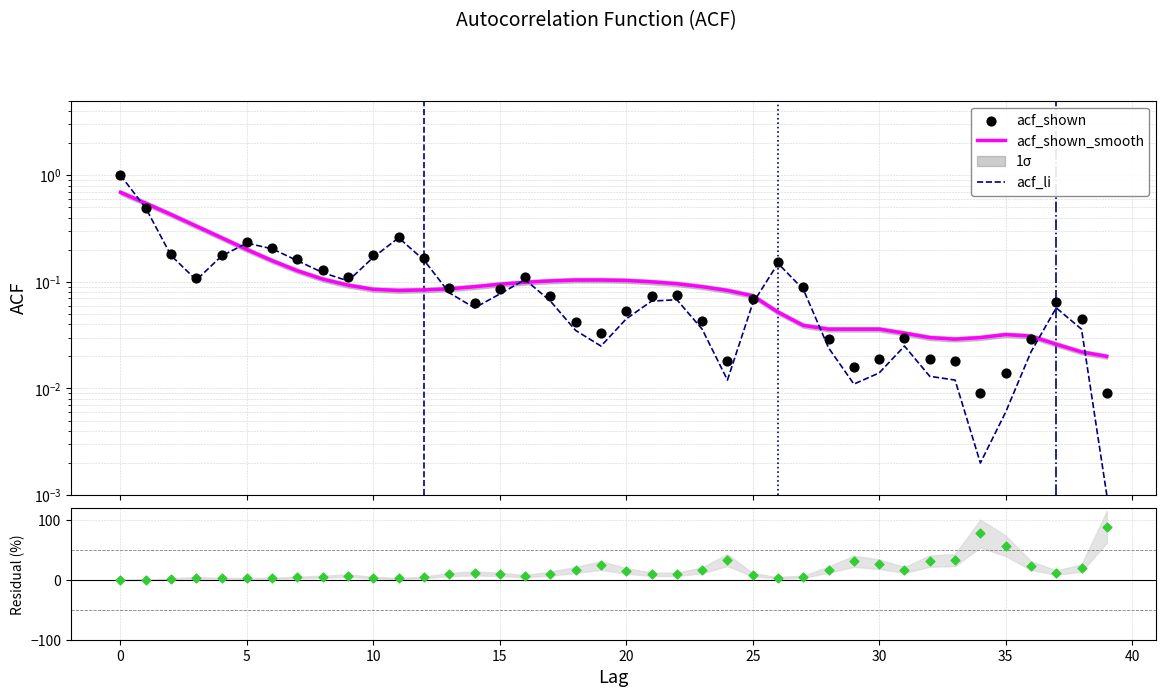

Which series has the largest total across all categories?

residual (%)